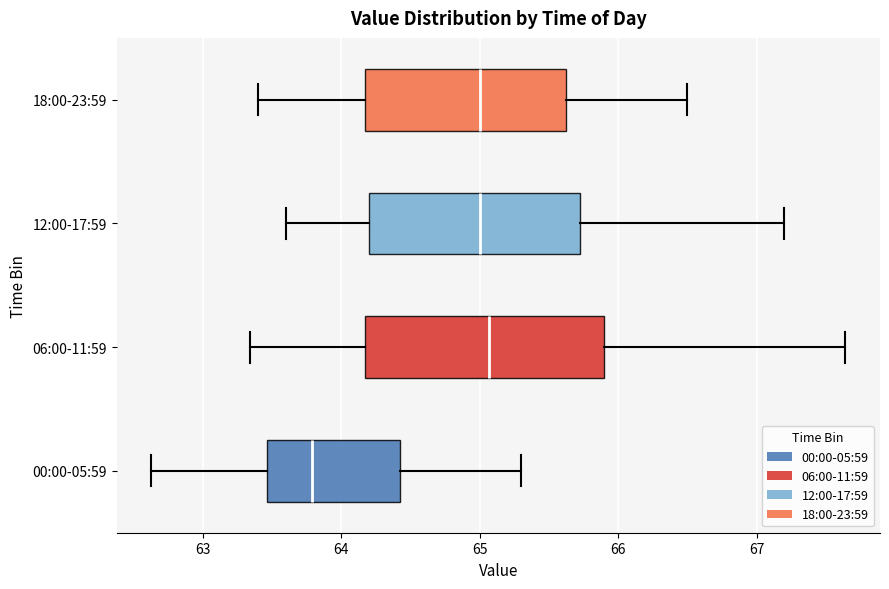

Comparing the boxes themselves (not the whiskers), which one is the widest?

06:00-11:59